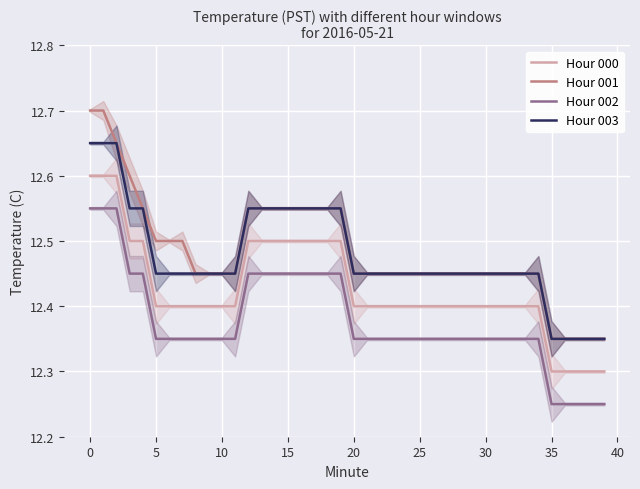

What is the label of the 31st point from the left?

30